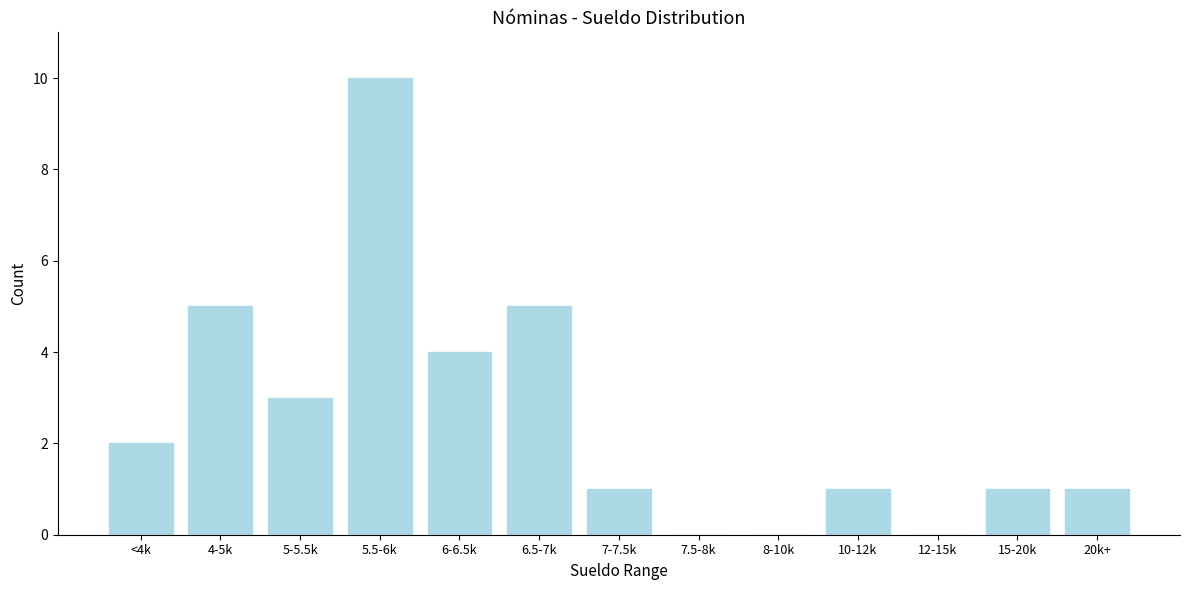

Reading left to right, transcribe all the data shown in this chart.

<4k=2	4-5k=5	5-5.5k=3	5.5-6k=10	6-6.5k=4	6.5-7k=5	7-7.5k=1	7.5-8k=0	8-10k=0	10-12k=1	12-15k=0	15-20k=1	20k+=1